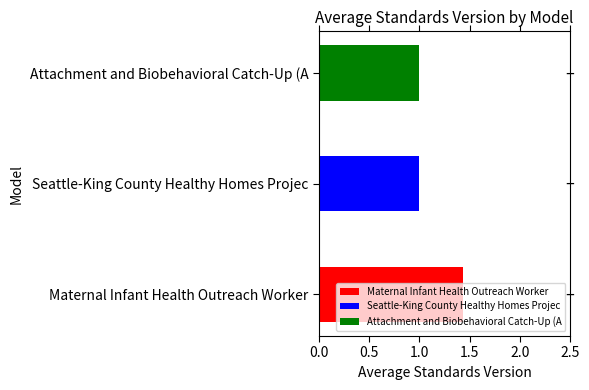

The value at Seattle-King County Healthy Homes Project is 1.0. True or false?

True